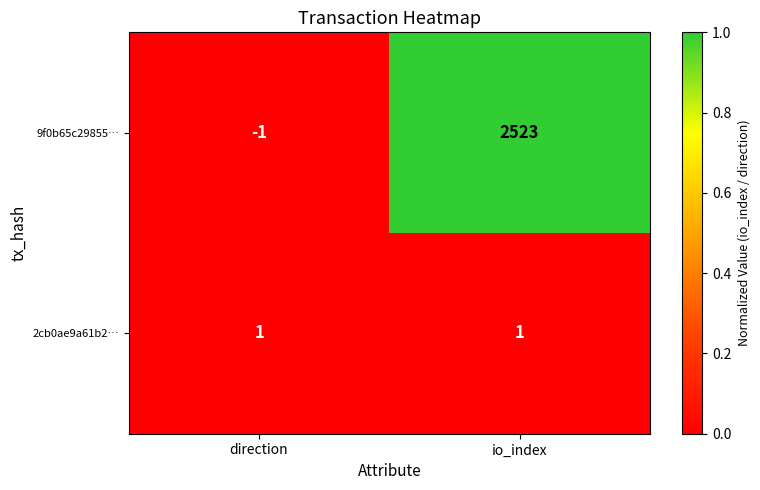

Which series has the largest total across all categories?

9f0b65c29855…